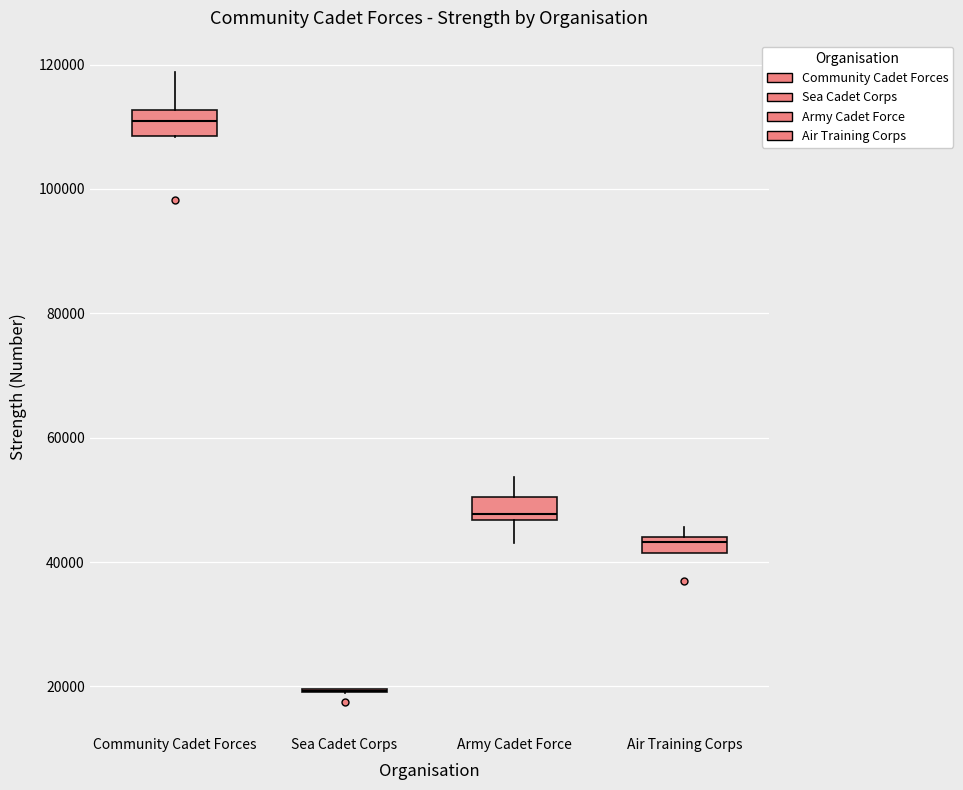

Where is the upper edge of the box for Community Cadet Forces on the y-axis? The values are not printed on the chart, so give them approximately, as read against the axis.

112000